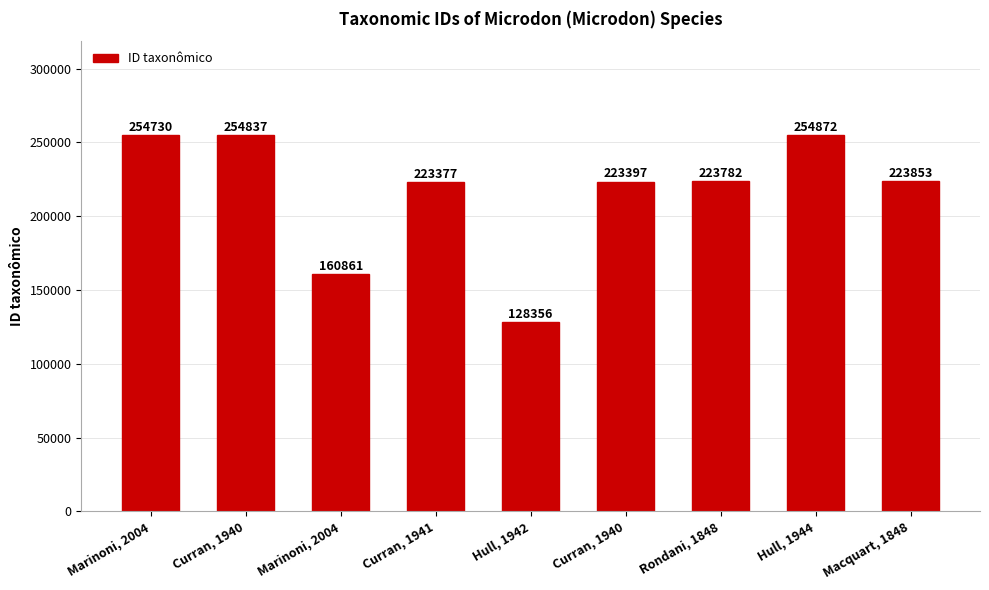

Count the number of categories in the chart.

9